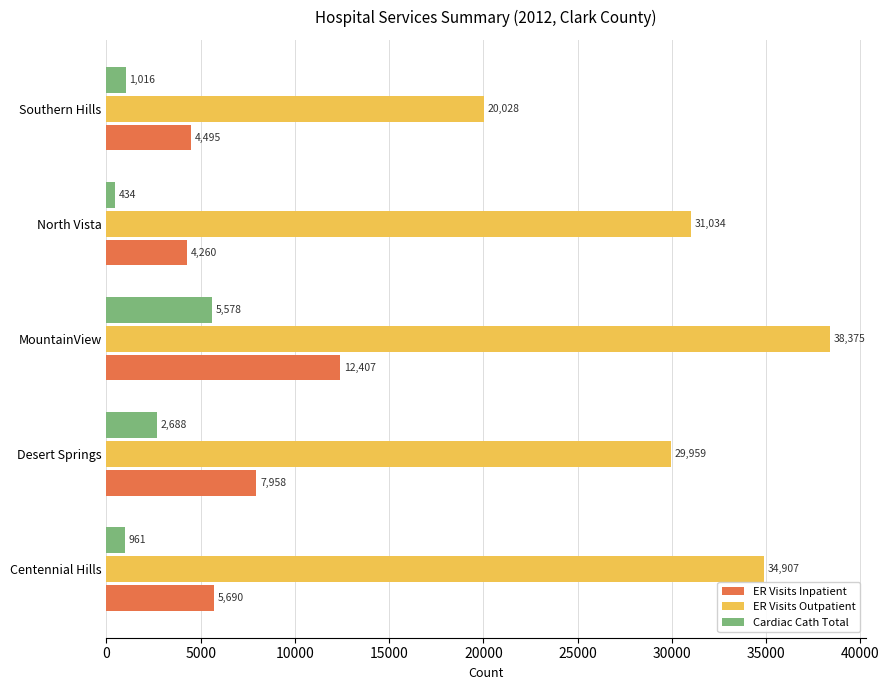

Which series has the largest total across all categories?

ER Visits Outpatient